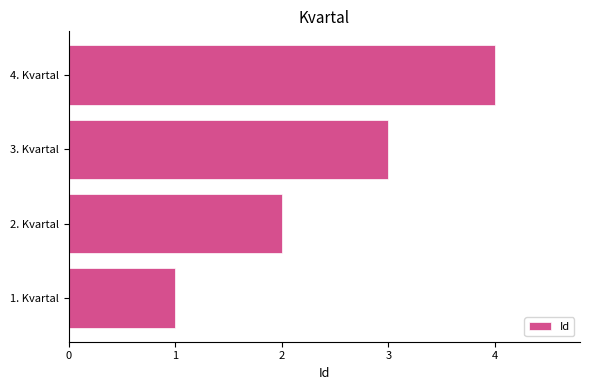

Are the bars grouped side by side (vs. stacked)?

No